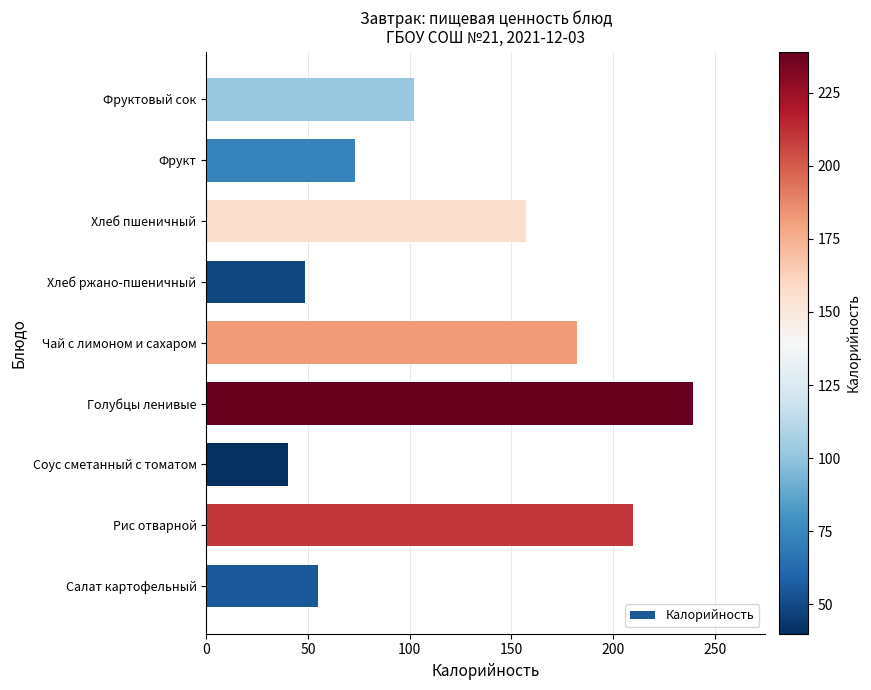

The chart shows a value of 280.5 at Хлеб пшеничный. True or false?

False